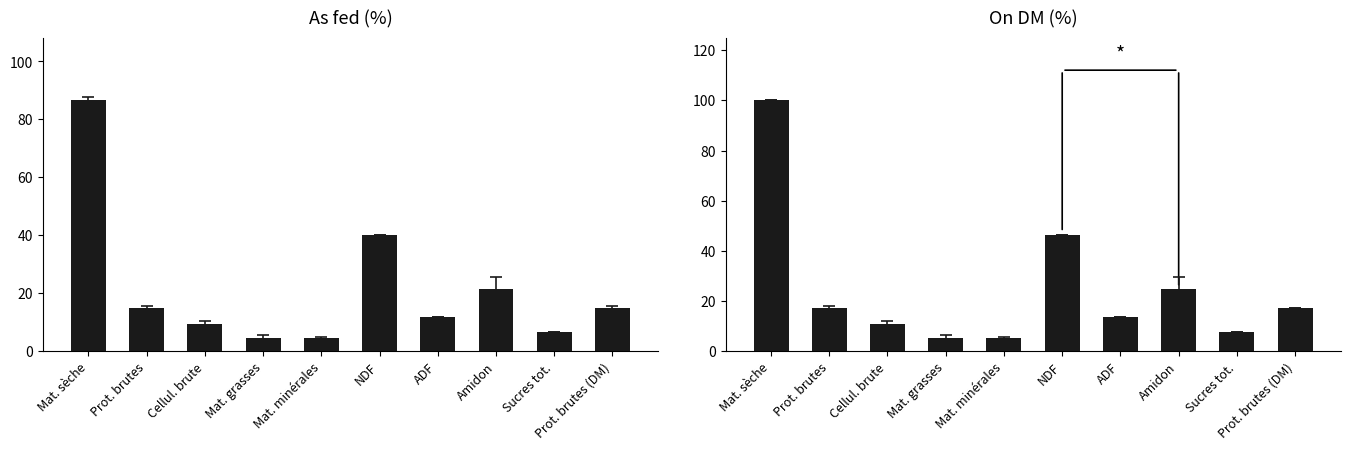

Does the chart contain stacked bars?

No